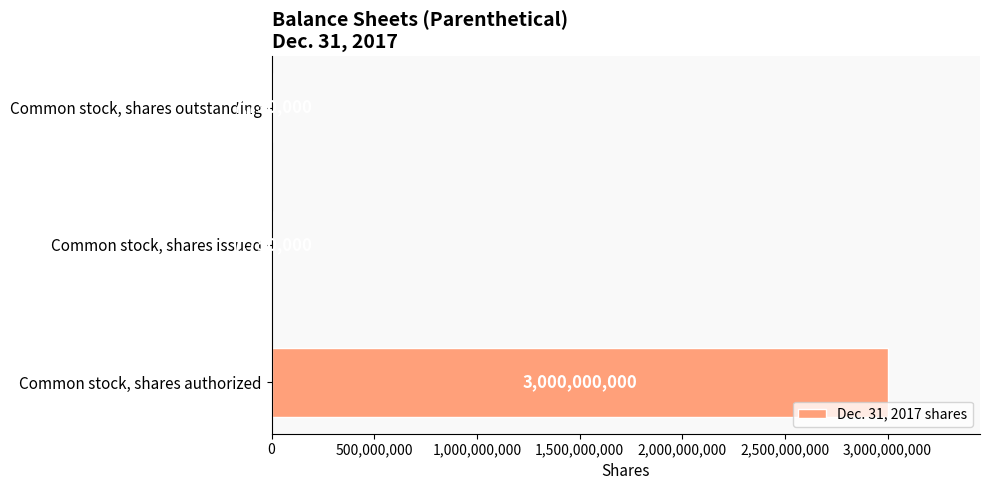

How many values are between 7750000 and 3000000000?

3